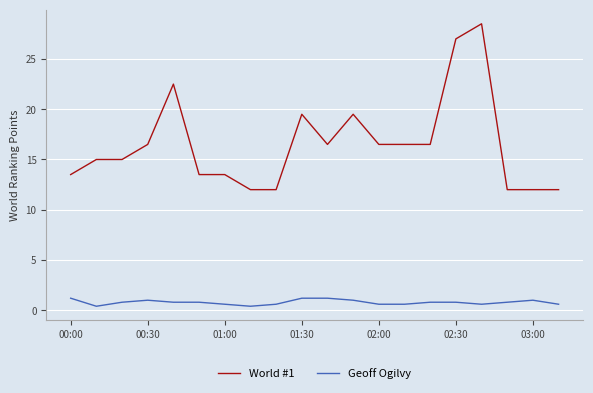

Which series has the largest total across all categories?

World #1